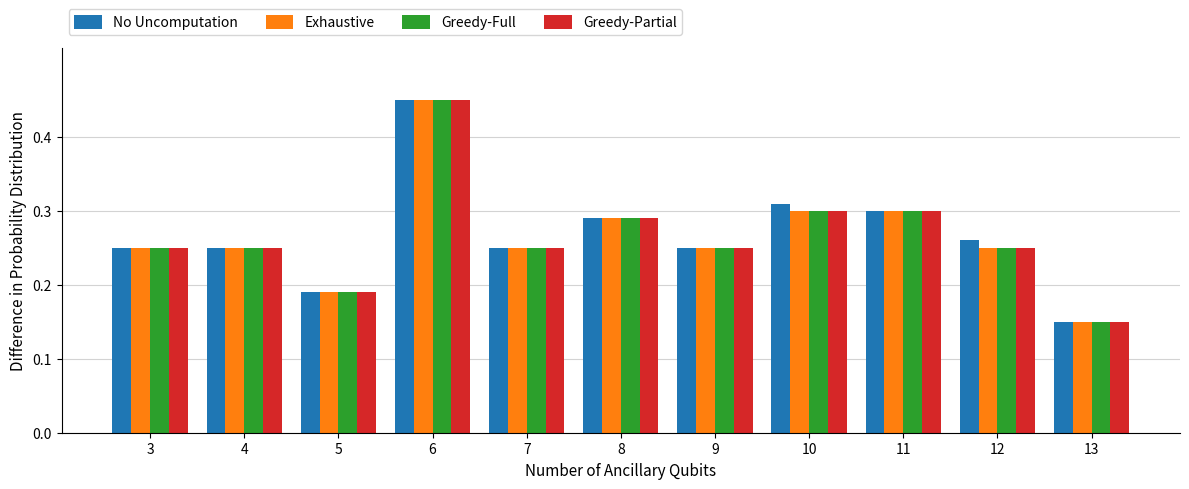

Where is Greedy-Partial nearest to the value 0?

13